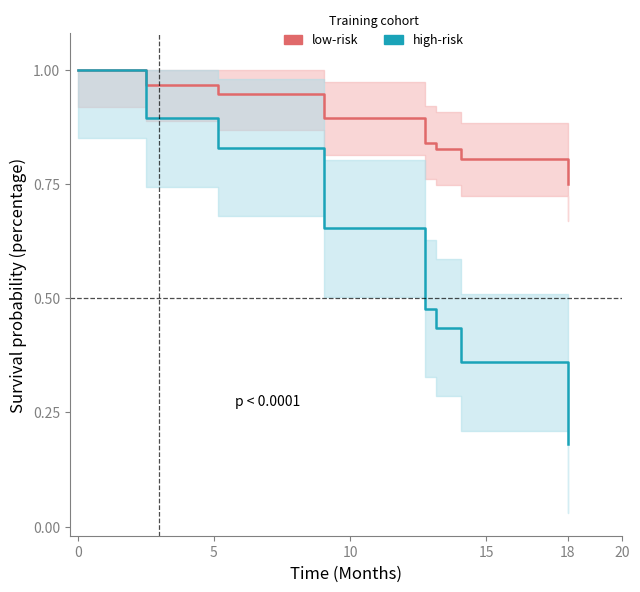

Which series has the largest range (max minus min)?

high-risk